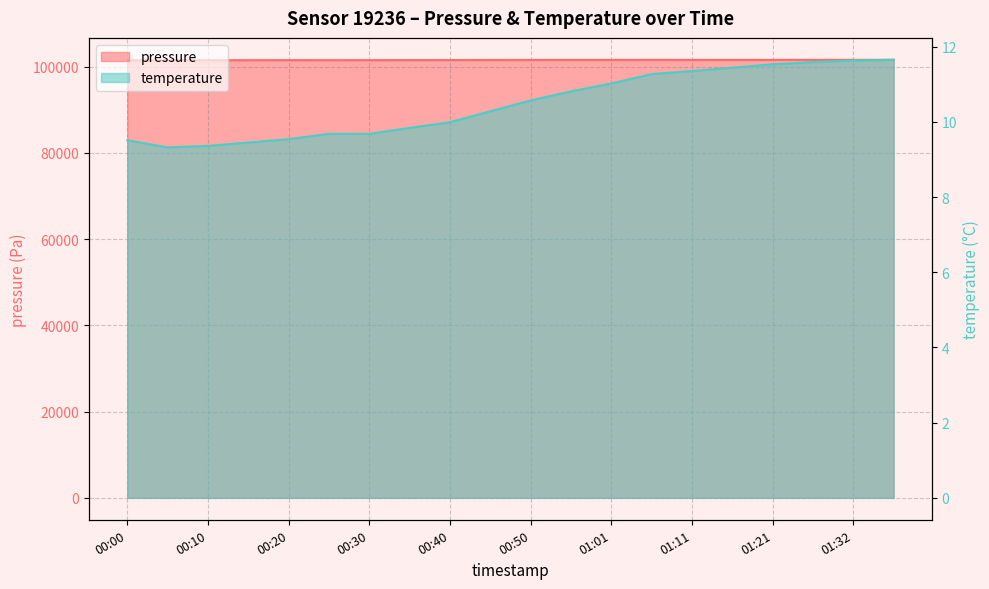

What is the maximum value shown in the chart?

101602.2